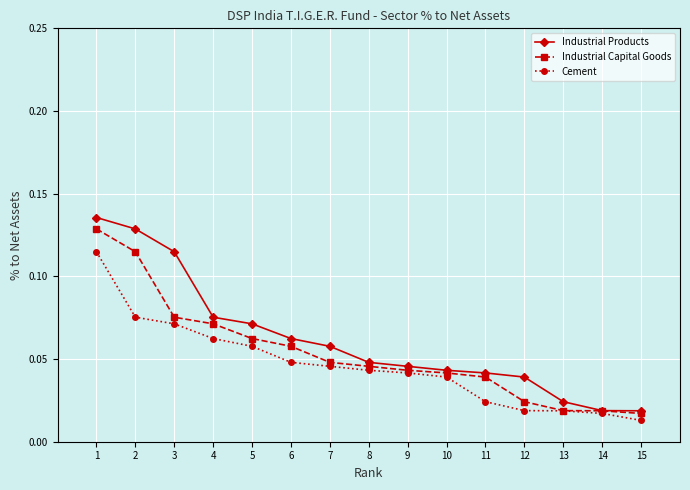

Count the Industrial Capital Goods values in the range 0 to 1.

15